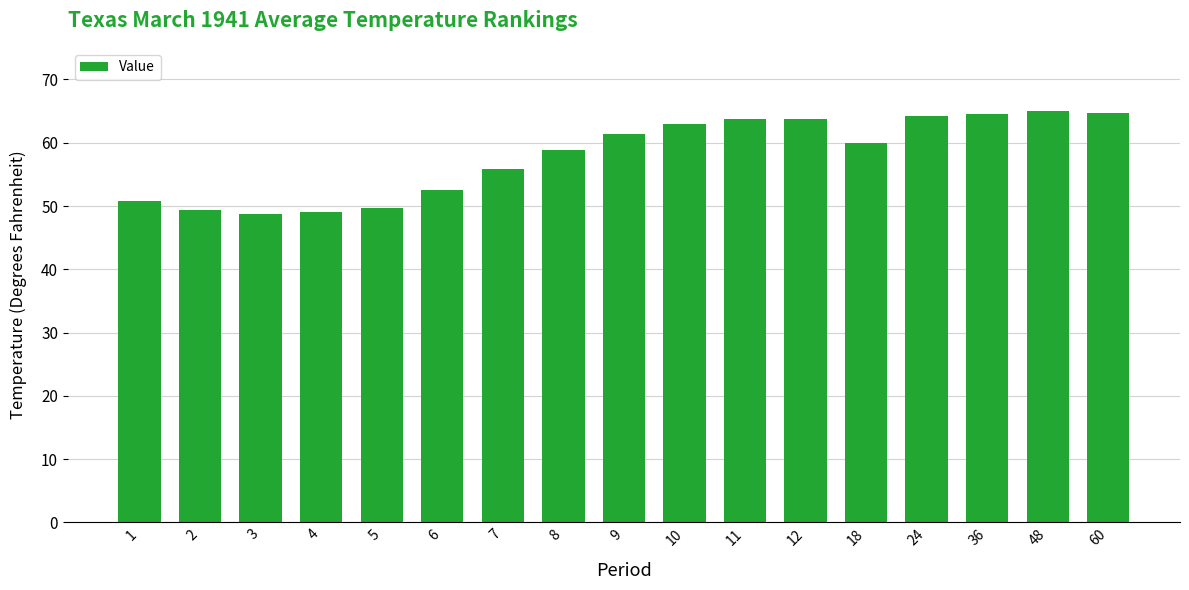

What is the value of the 1st bar from the left?

50.8